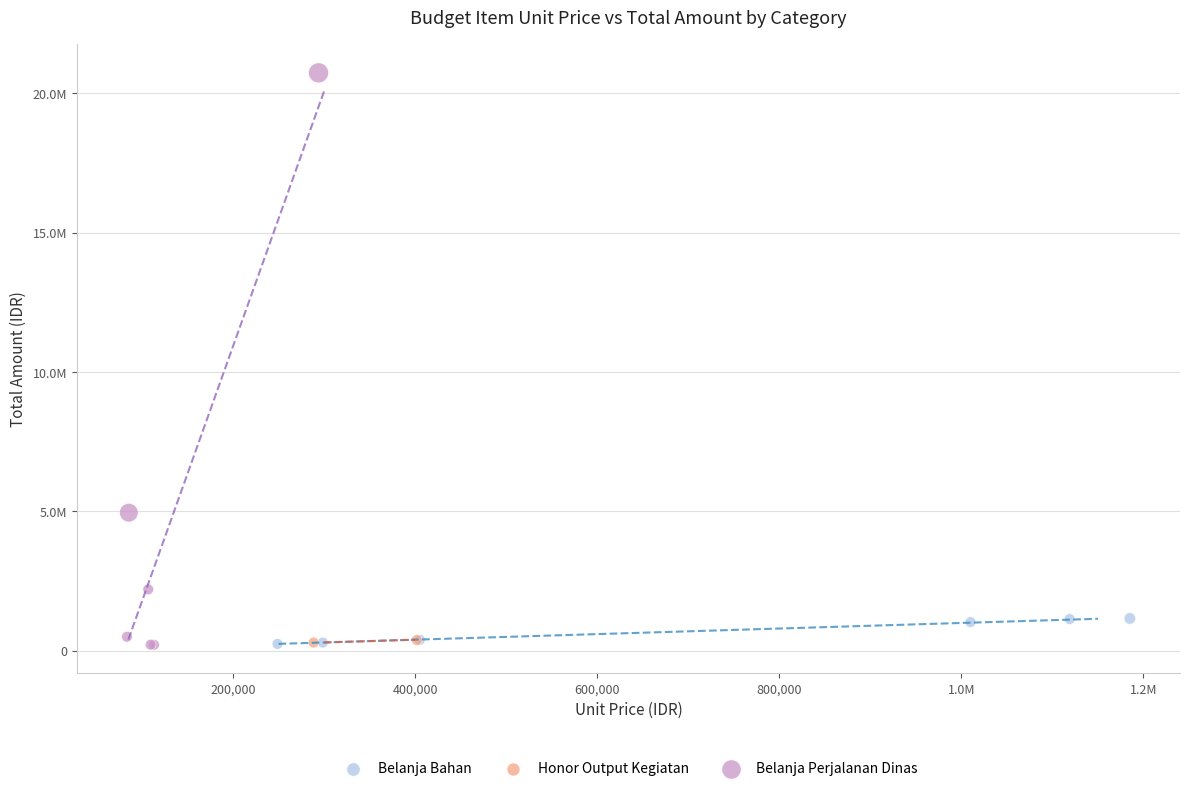

What are all the series names shown in the legend?

Belanja Bahan, Honor Output Kegiatan, Belanja Perjalanan Dinas